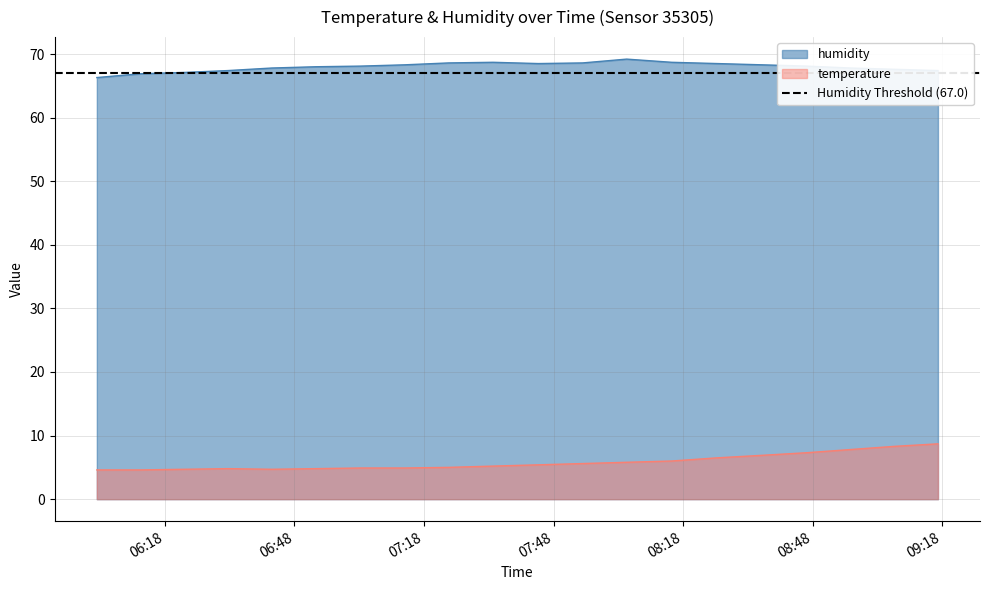

What is the maximum value shown in the chart?

69.2